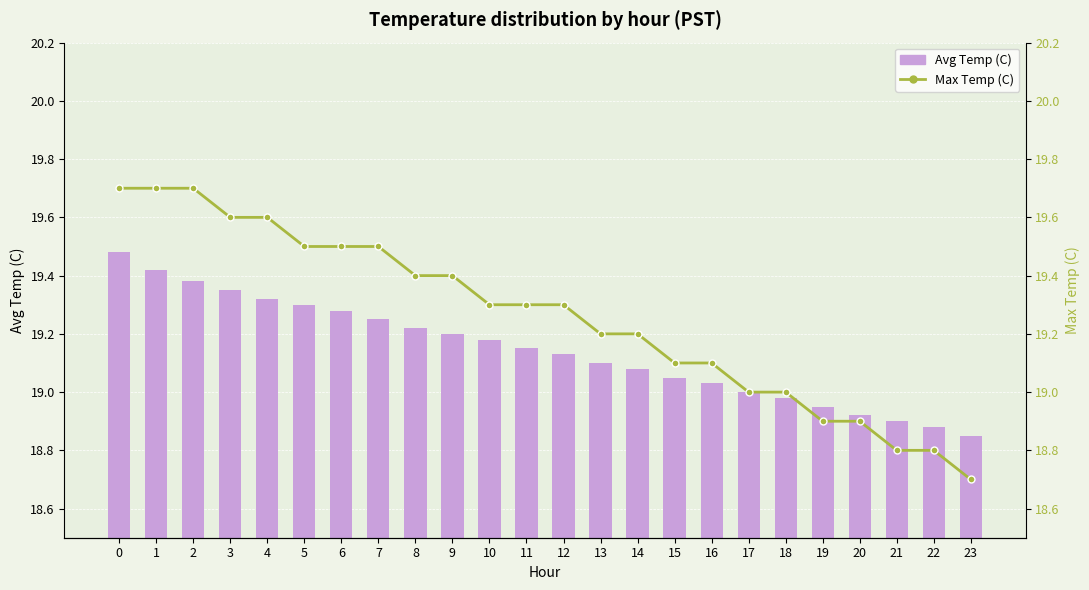

The value of Avg Temp (C) at 2 is 31.6. True or false?

False